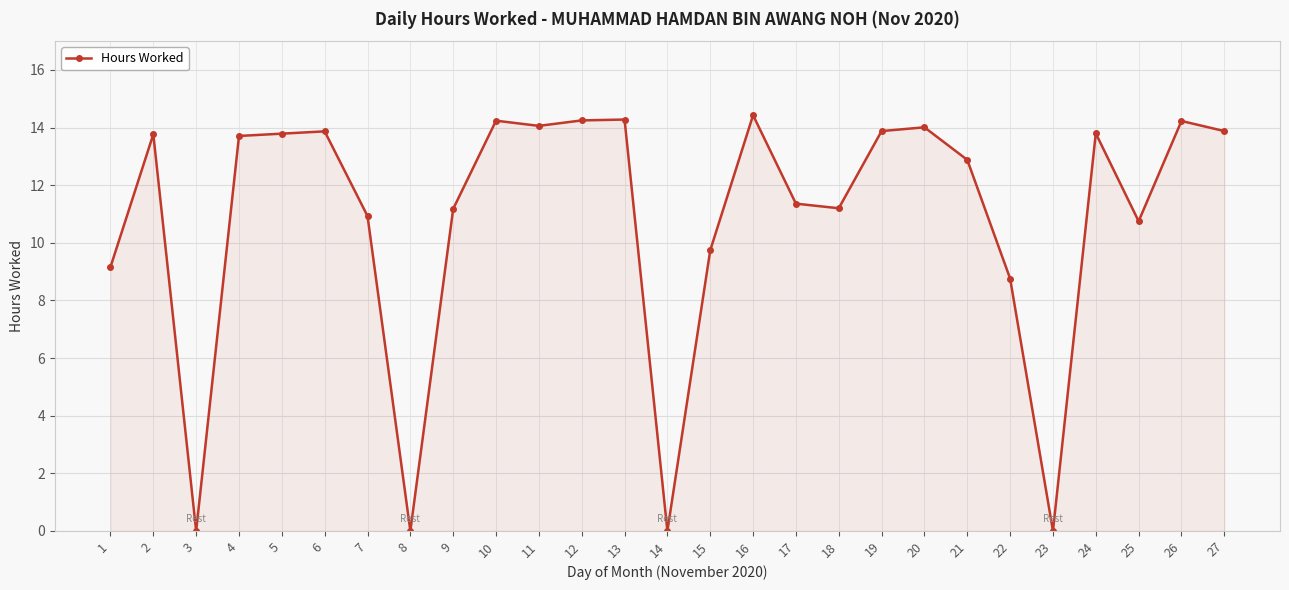

At which label is the value closest to 7?

22